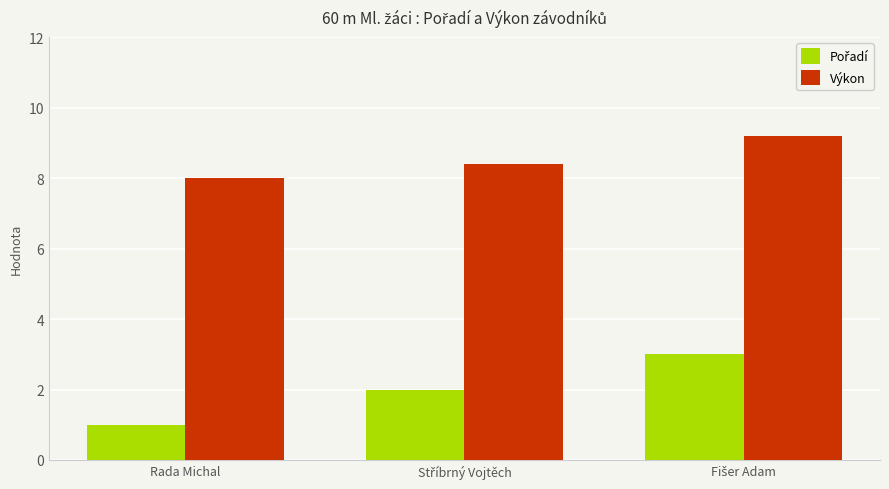

Count the number of categories in the chart.

3